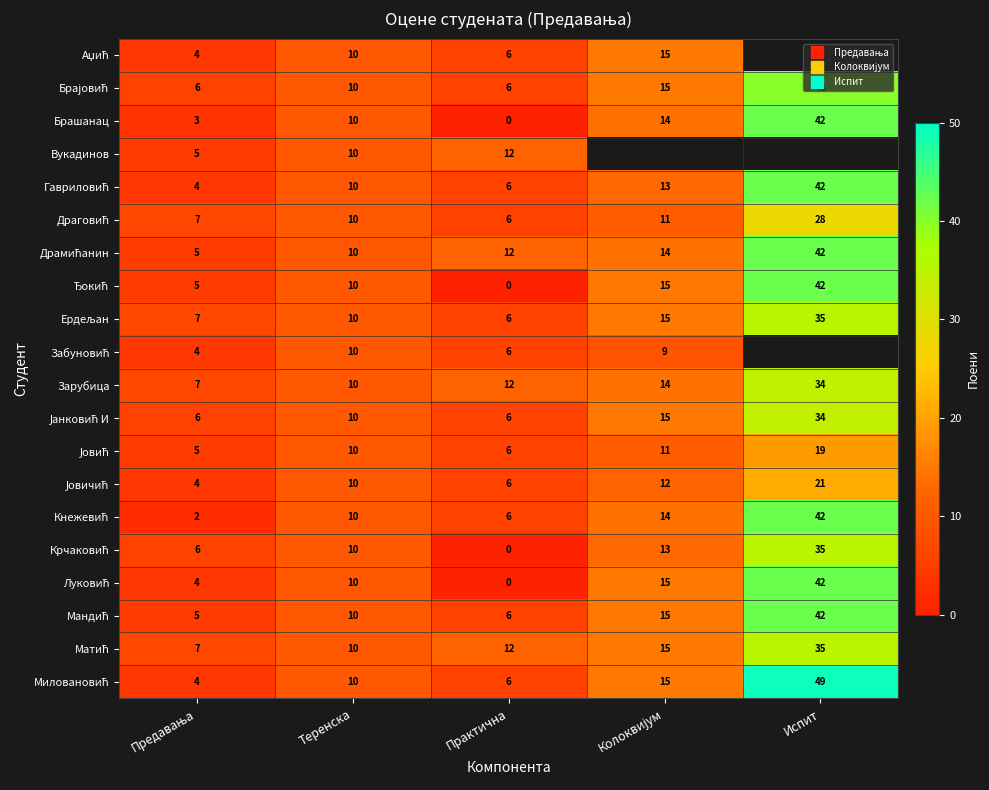

At how many categories does at least one series exceed 48?

1